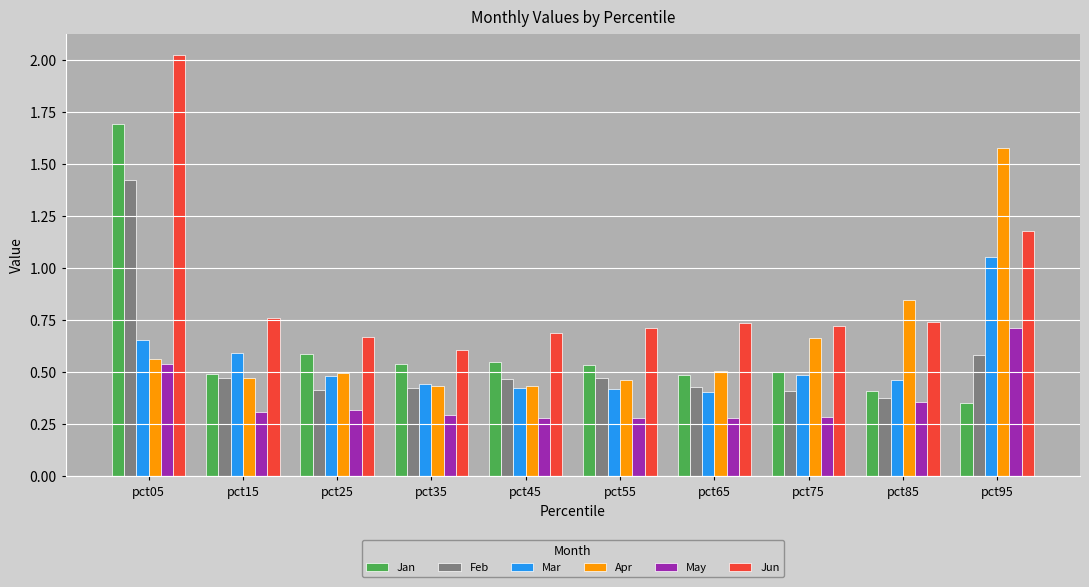

Which series changed the most between pct05 and pct75?

Jun